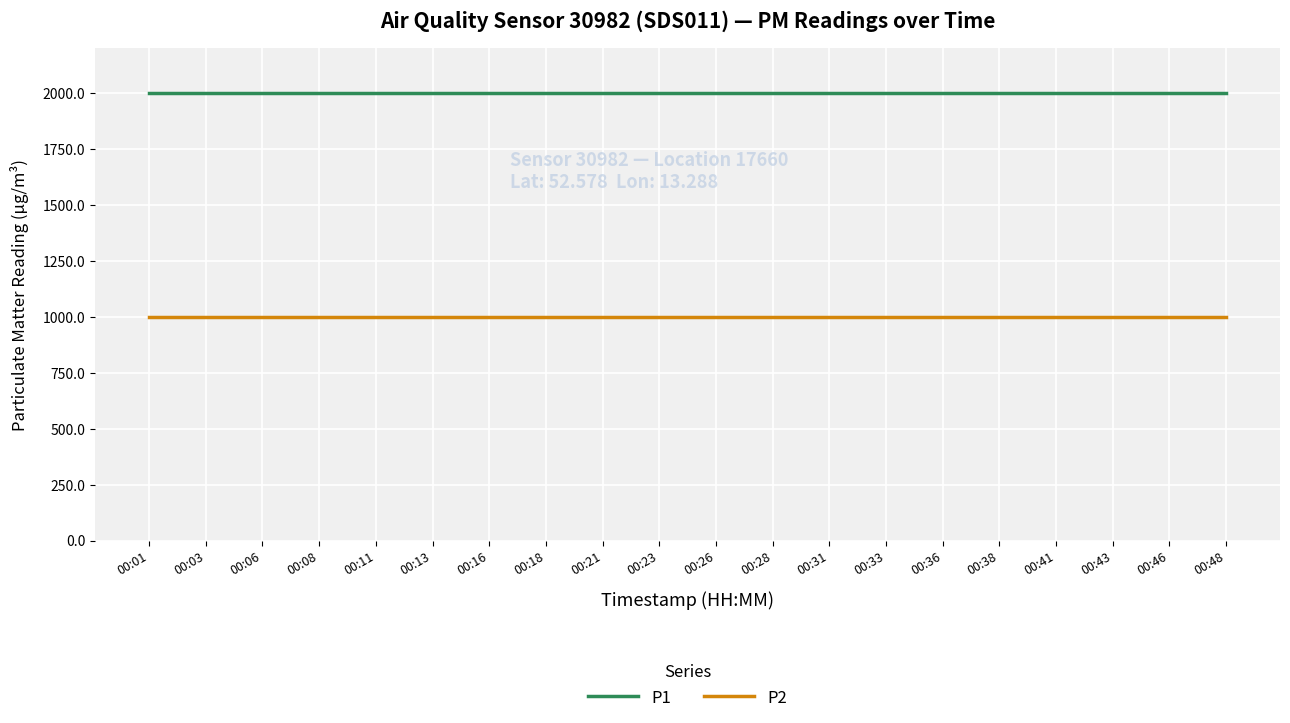

What are all the series names shown in the legend?

P1, P2